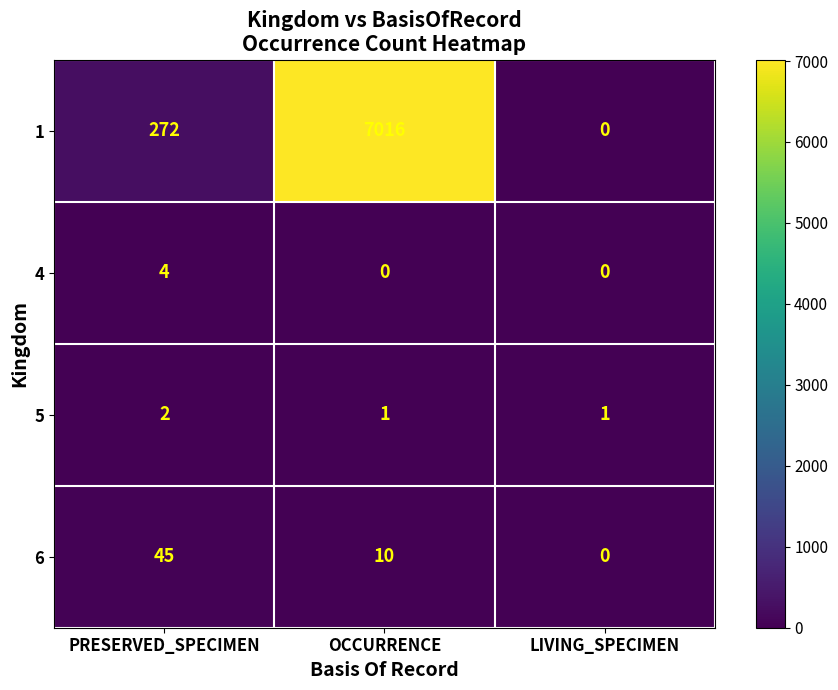

Count the 4 values in the range 0 to 4.

3